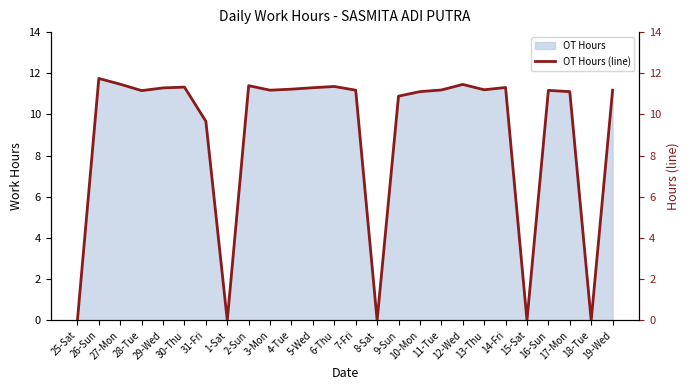

What is the label of the 16th point from the left?

9-Sun